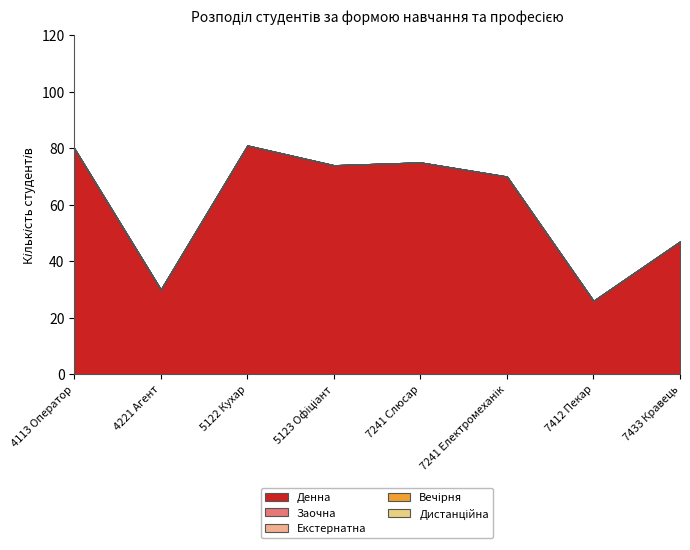

Reading left to right, what are all the values shown in this chart?

Денна: 4113 Оператор=80	4221 Агент=30	5122 Кухар=81	5123 Офіціант=74	7241 Слюсар=75	7241 Електромеханік=70	7412 Пекар=26	7433 Кравець=47
Заочна: 4113 Оператор=0	4221 Агент=0	5122 Кухар=0	5123 Офіціант=0	7241 Слюсар=0	7241 Електромеханік=0	7412 Пекар=0	7433 Кравець=0
Екстернатна: 4113 Оператор=0	4221 Агент=0	5122 Кухар=0	5123 Офіціант=0	7241 Слюсар=0	7241 Електромеханік=0	7412 Пекар=0	7433 Кравець=0
Вечірня: 4113 Оператор=0	4221 Агент=0	5122 Кухар=0	5123 Офіціант=0	7241 Слюсар=0	7241 Електромеханік=0	7412 Пекар=0	7433 Кравець=0
Дистанційна: 4113 Оператор=0	4221 Агент=0	5122 Кухар=0	5123 Офіціант=0	7241 Слюсар=0	7241 Електромеханік=0	7412 Пекар=0	7433 Кравець=0